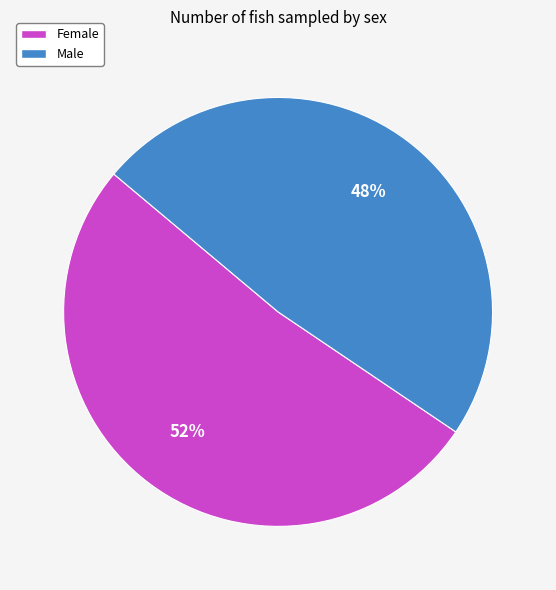

Does Male represent more than half of the total?

No